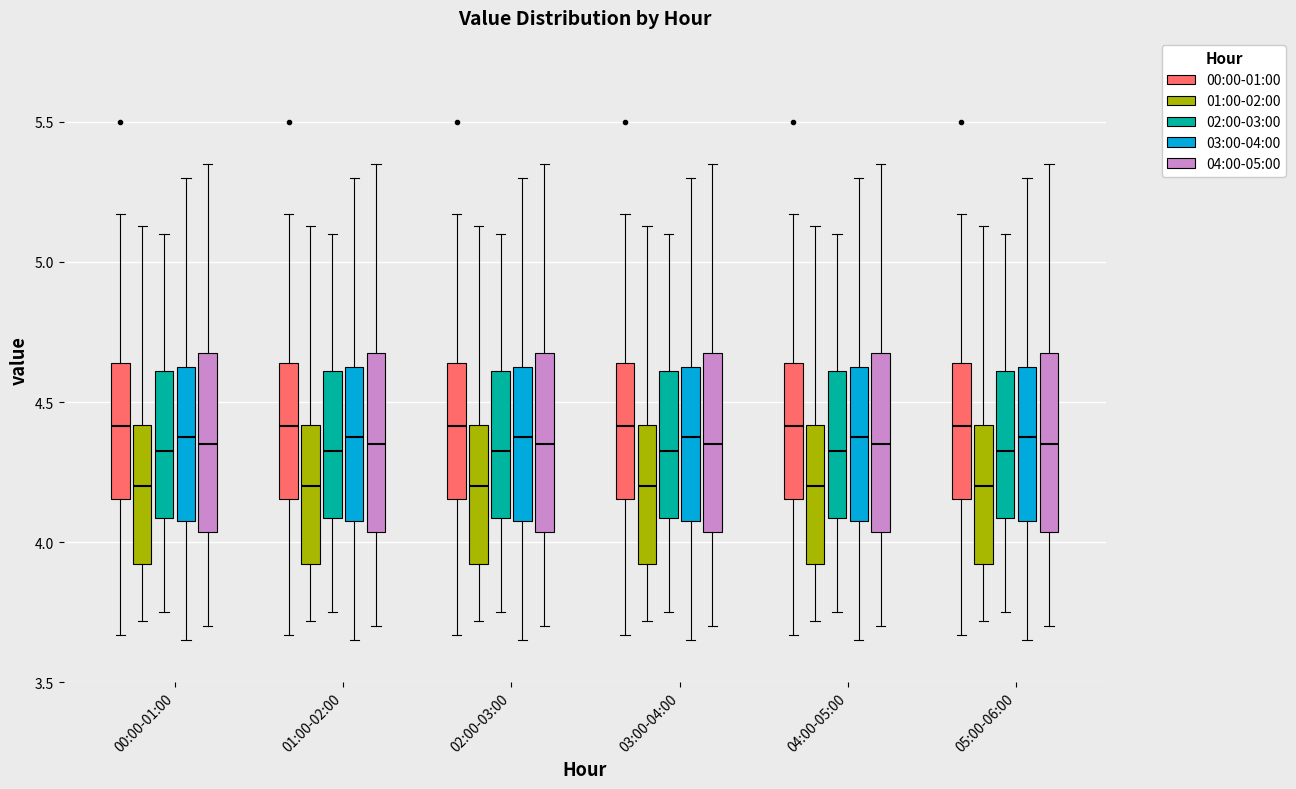

Reading left to right, transcribe this box plot: for each box, give where its median line is, the range the box spans, and where its two whiskers end, as read against the y-axis. The values are not printed on the chart, so give them approximately, as read against the axis.

00:00-01:00 (00:00-01:00): median 4.40, box 4.15 to 4.65, whiskers 3.65 to 5.15
00:00-01:00 (01:00-02:00): median 4.20, box 3.90 to 4.40, whiskers 3.70 to 5.15
00:00-01:00 (02:00-03:00): median 4.35, box 4.10 to 4.60, whiskers 3.75 to 5.10
00:00-01:00 (03:00-04:00): median 4.40, box 4.10 to 4.65, whiskers 3.65 to 5.30
00:00-01:00 (04:00-05:00): median 4.35, box 4.05 to 4.70, whiskers 3.70 to 5.35
01:00-02:00 (00:00-01:00): median 4.40, box 4.15 to 4.65, whiskers 3.65 to 5.15
01:00-02:00 (01:00-02:00): median 4.20, box 3.90 to 4.40, whiskers 3.70 to 5.15
01:00-02:00 (02:00-03:00): median 4.35, box 4.10 to 4.60, whiskers 3.75 to 5.10
01:00-02:00 (03:00-04:00): median 4.40, box 4.10 to 4.65, whiskers 3.65 to 5.30
01:00-02:00 (04:00-05:00): median 4.35, box 4.05 to 4.70, whiskers 3.70 to 5.35
02:00-03:00 (00:00-01:00): median 4.40, box 4.15 to 4.65, whiskers 3.65 to 5.15
02:00-03:00 (01:00-02:00): median 4.20, box 3.90 to 4.40, whiskers 3.70 to 5.15
02:00-03:00 (02:00-03:00): median 4.35, box 4.10 to 4.60, whiskers 3.75 to 5.10
02:00-03:00 (03:00-04:00): median 4.40, box 4.10 to 4.65, whiskers 3.65 to 5.30
02:00-03:00 (04:00-05:00): median 4.35, box 4.05 to 4.70, whiskers 3.70 to 5.35
03:00-04:00 (00:00-01:00): median 4.40, box 4.15 to 4.65, whiskers 3.65 to 5.15
03:00-04:00 (01:00-02:00): median 4.20, box 3.90 to 4.40, whiskers 3.70 to 5.15
03:00-04:00 (02:00-03:00): median 4.35, box 4.10 to 4.60, whiskers 3.75 to 5.10
03:00-04:00 (03:00-04:00): median 4.40, box 4.10 to 4.65, whiskers 3.65 to 5.30
03:00-04:00 (04:00-05:00): median 4.35, box 4.05 to 4.70, whiskers 3.70 to 5.35
04:00-05:00 (00:00-01:00): median 4.40, box 4.15 to 4.65, whiskers 3.65 to 5.15
04:00-05:00 (01:00-02:00): median 4.20, box 3.90 to 4.40, whiskers 3.70 to 5.15
04:00-05:00 (02:00-03:00): median 4.35, box 4.10 to 4.60, whiskers 3.75 to 5.10
04:00-05:00 (03:00-04:00): median 4.40, box 4.10 to 4.65, whiskers 3.65 to 5.30
04:00-05:00 (04:00-05:00): median 4.35, box 4.05 to 4.70, whiskers 3.70 to 5.35
05:00-06:00 (00:00-01:00): median 4.40, box 4.15 to 4.65, whiskers 3.65 to 5.15
05:00-06:00 (01:00-02:00): median 4.20, box 3.90 to 4.40, whiskers 3.70 to 5.15
05:00-06:00 (02:00-03:00): median 4.35, box 4.10 to 4.60, whiskers 3.75 to 5.10
05:00-06:00 (03:00-04:00): median 4.40, box 4.10 to 4.65, whiskers 3.65 to 5.30
05:00-06:00 (04:00-05:00): median 4.35, box 4.05 to 4.70, whiskers 3.70 to 5.35